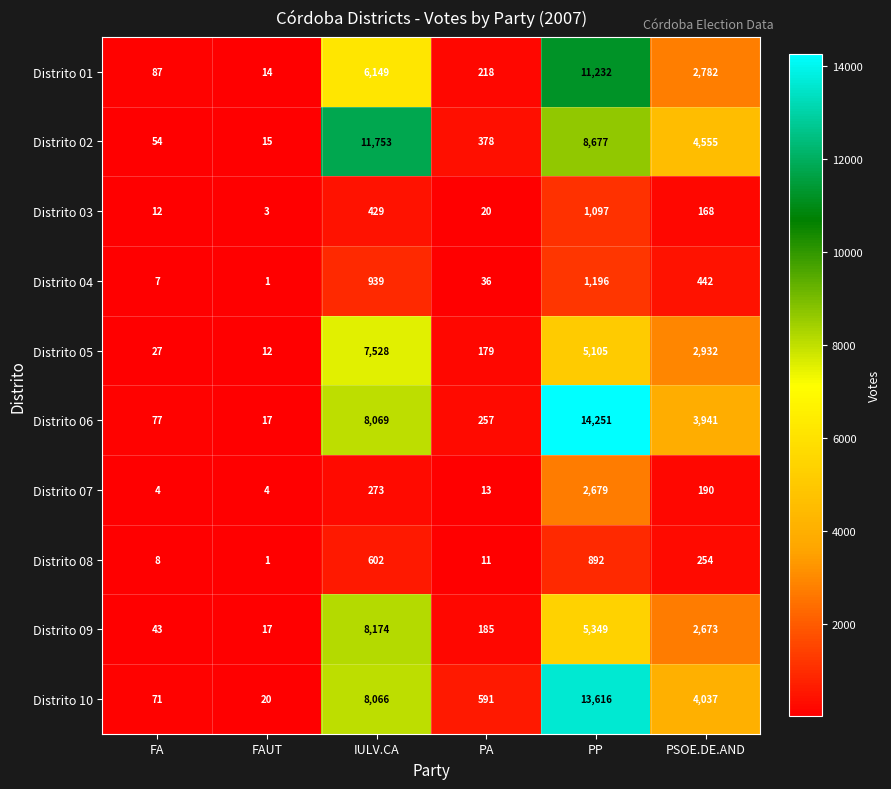

At which label does Distrito 09 reach its minimum?

FAUT